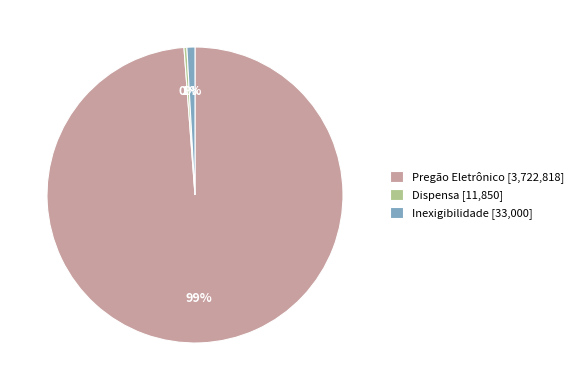

True or false: Pregão Eletrônico [3,722,818] accounts for 99% of the total.

True